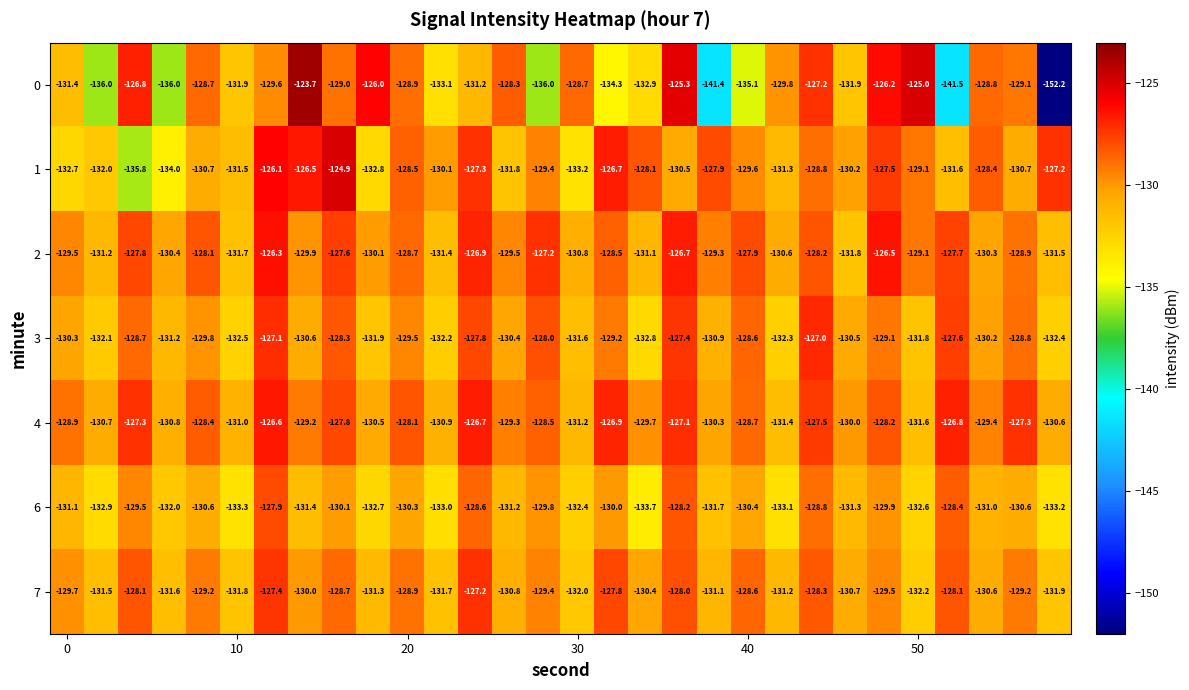

What is the lowest value of the 4 series?

-131.6